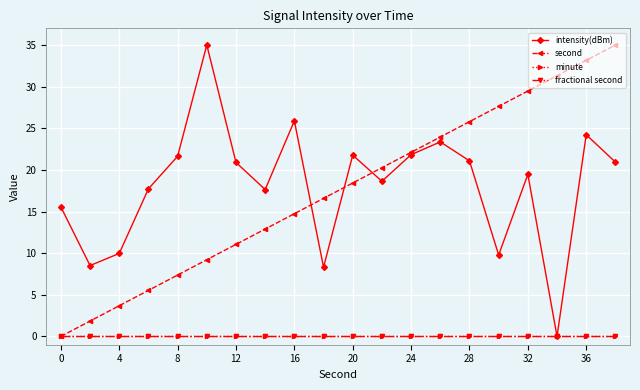

Reading right to left, what are all the values shown in this chart?

intensity(dBm): 20.9	24.2	0.0	19.5	9.8	21.1	23.4	21.8	18.6	21.8	8.3	25.9	17.6	20.9	35.0	21.6	17.7	10.0	8.5	15.5
second: 35.0	33.2	31.3	29.5	27.6	25.8	23.9	22.1	20.3	18.4	16.6	14.7	12.9	11.1	9.2	7.4	5.5	3.7	1.8	0.0
minute: 0.0	0.0	0.0	0.0	0.0	0.0	0.0	0.0	0.0	0.0	0.0	0.0	0.0	0.0	0.0	0.0	0.0	0.0	0.0	0.0
fractional second: 0.0	0.0	0.0	0.0	0.0	0.0	0.0	0.0	0.0	0.0	0.0	0.0	0.0	0.0	0.0	0.0	0.0	0.0	0.0	0.0